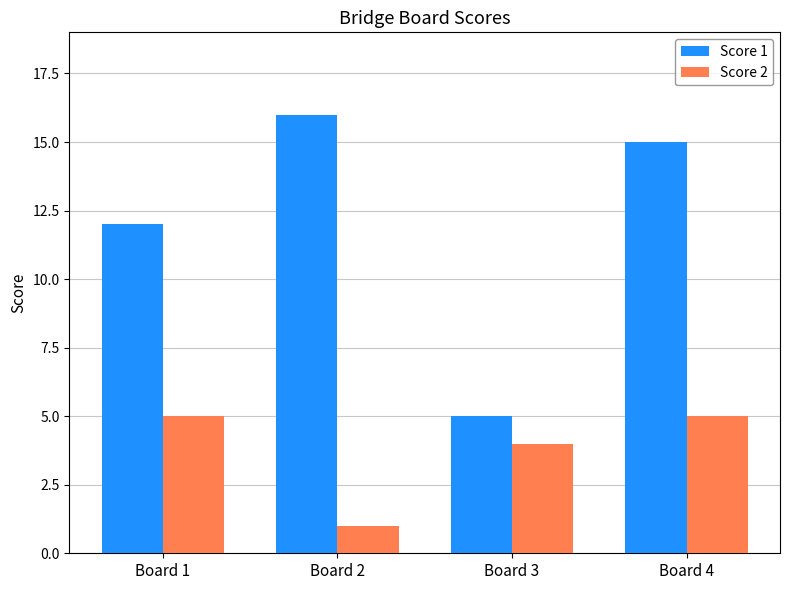

Reading right to left, list all the values displayed in this chart.

Score 1: 15	5	16	12
Score 2: 5	4	1	5